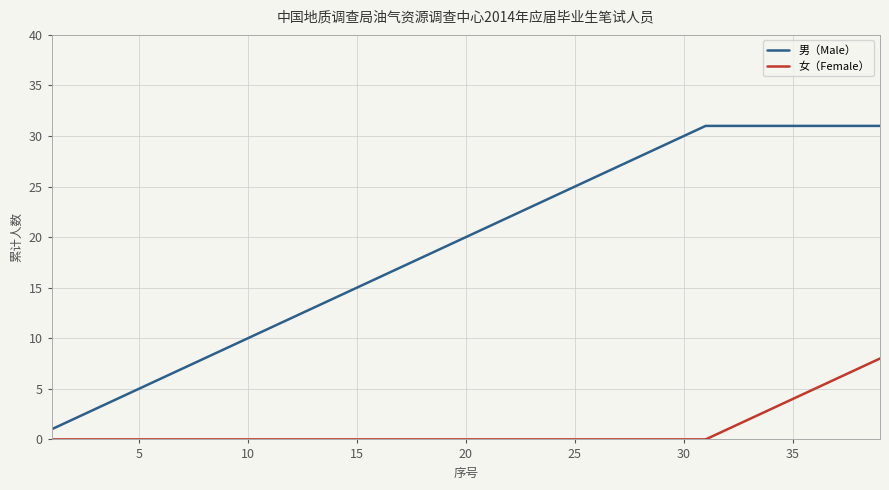

True or false: 男（Male） and 女（Female） cross at least once.

False